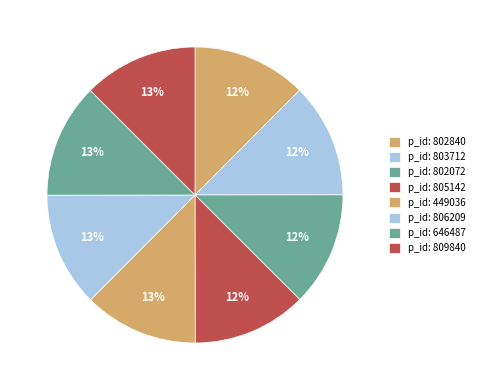

Rank the categories by value from lowest to highest.

802840, 803712, 802072, 805142, 449036, 806209, 646487, 809840